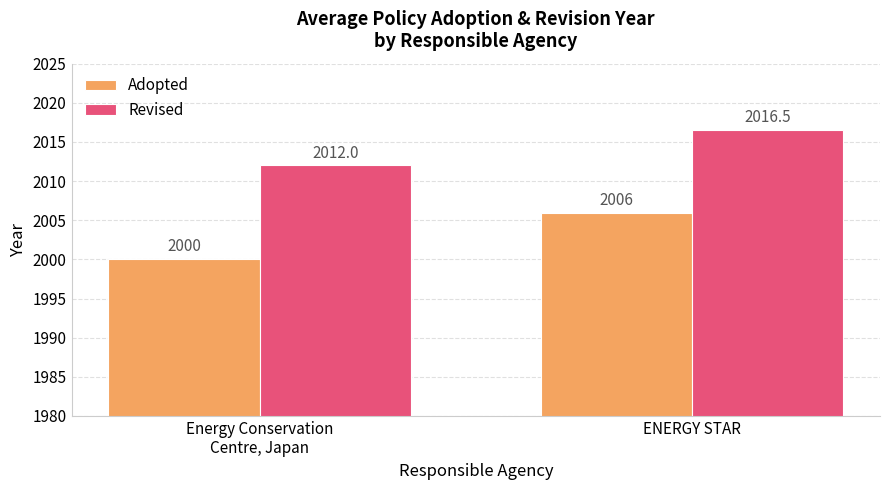

What is the highest value of the Revised series?

2016.5